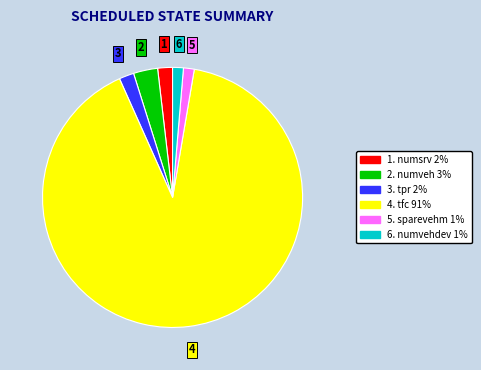

How many segments does this pie chart have?

6